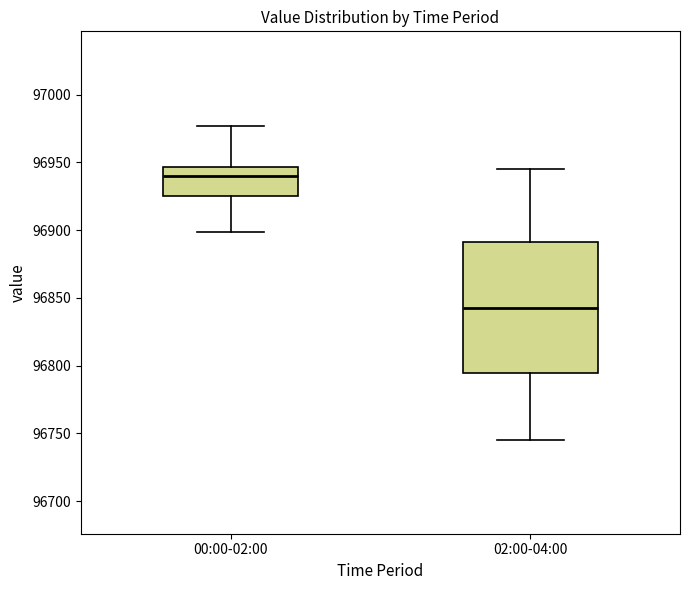

Reading left to right, transcribe this box plot: for each box, give where its median line is, the range the box spans, and where its two whiskers end, as read against the y-axis. The values are not printed on the chart, so give them approximately, as read against the axis.

00:00-02:00: median 96940, box 96925 to 96945, whiskers 96900 to 96975
02:00-04:00: median 96845, box 96795 to 96890, whiskers 96745 to 96945